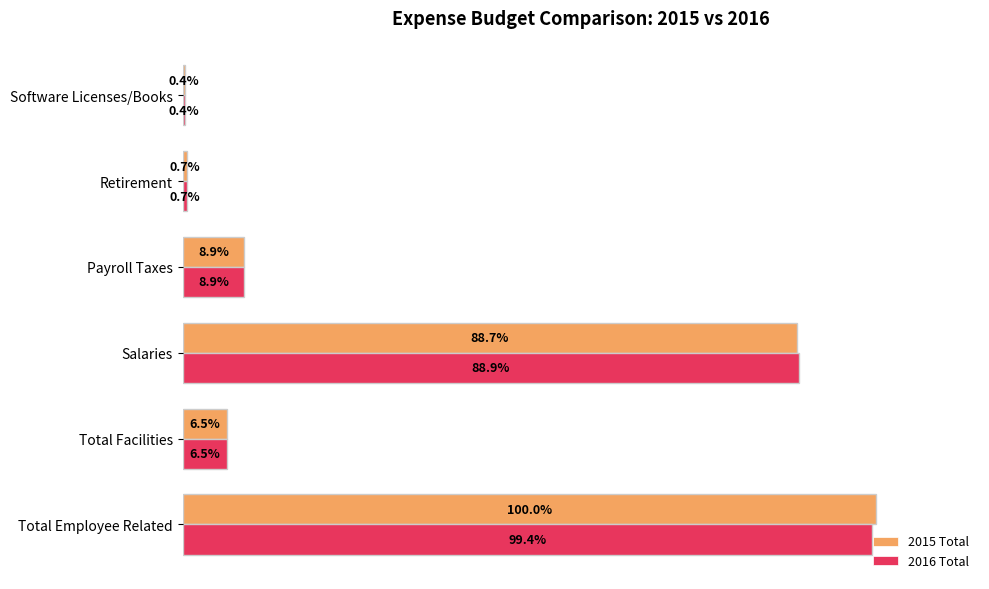

List the series in order of their peak value, lowest first.

2016 Total, 2015 Total